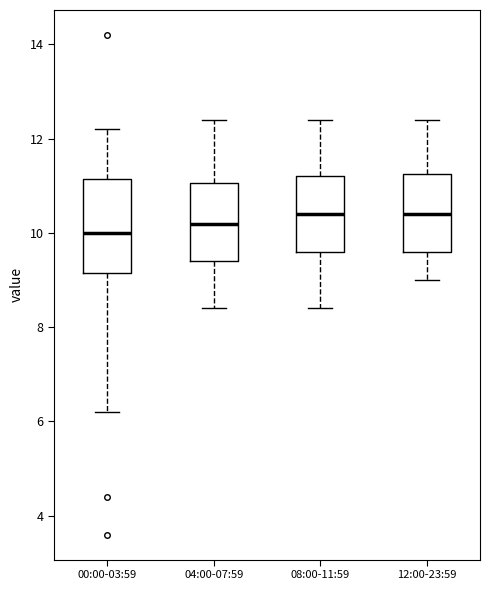

Where is the upper edge of the box for 12:00-23:59 on the y-axis? The values are not printed on the chart, so give them approximately, as read against the axis.

11.2